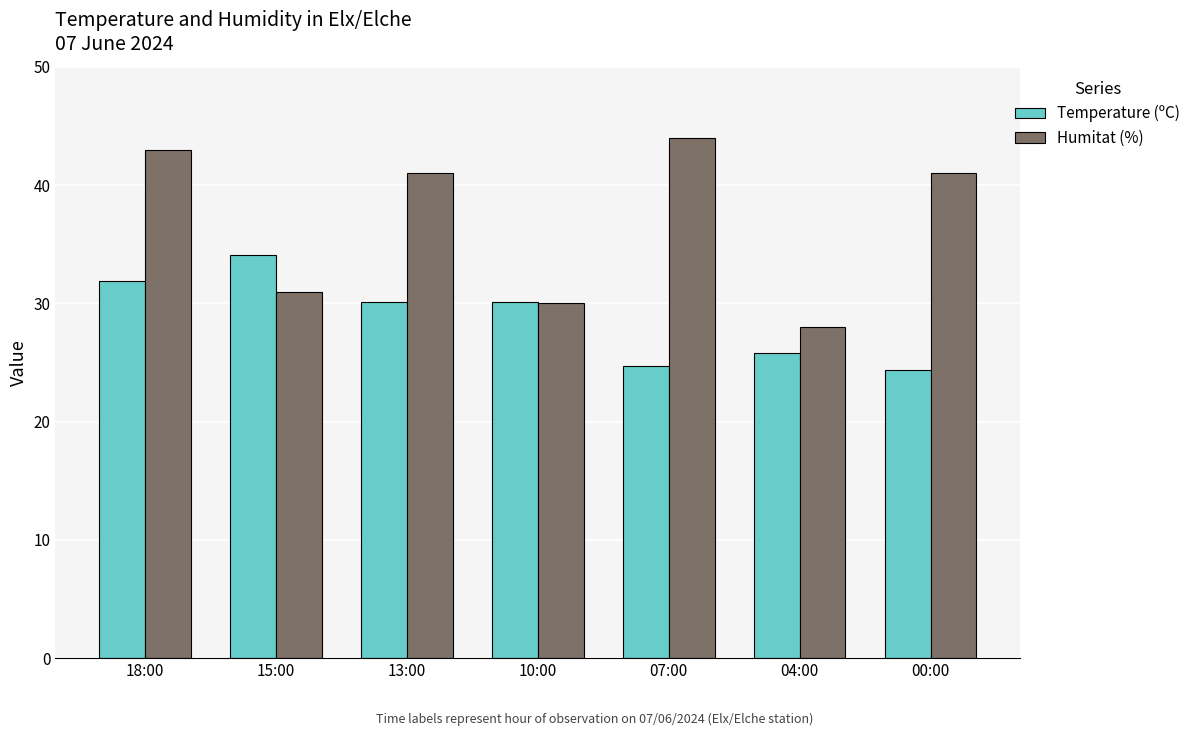

How many bars are there in each group?

2